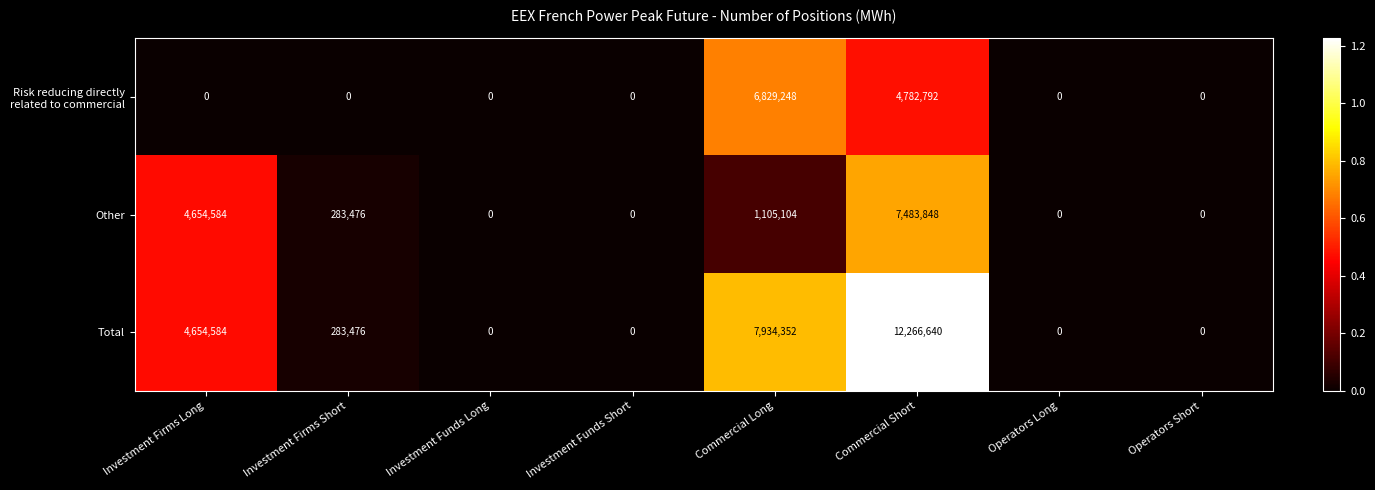

What is the spread (max minus min) of values at Commercial Long?

6829248